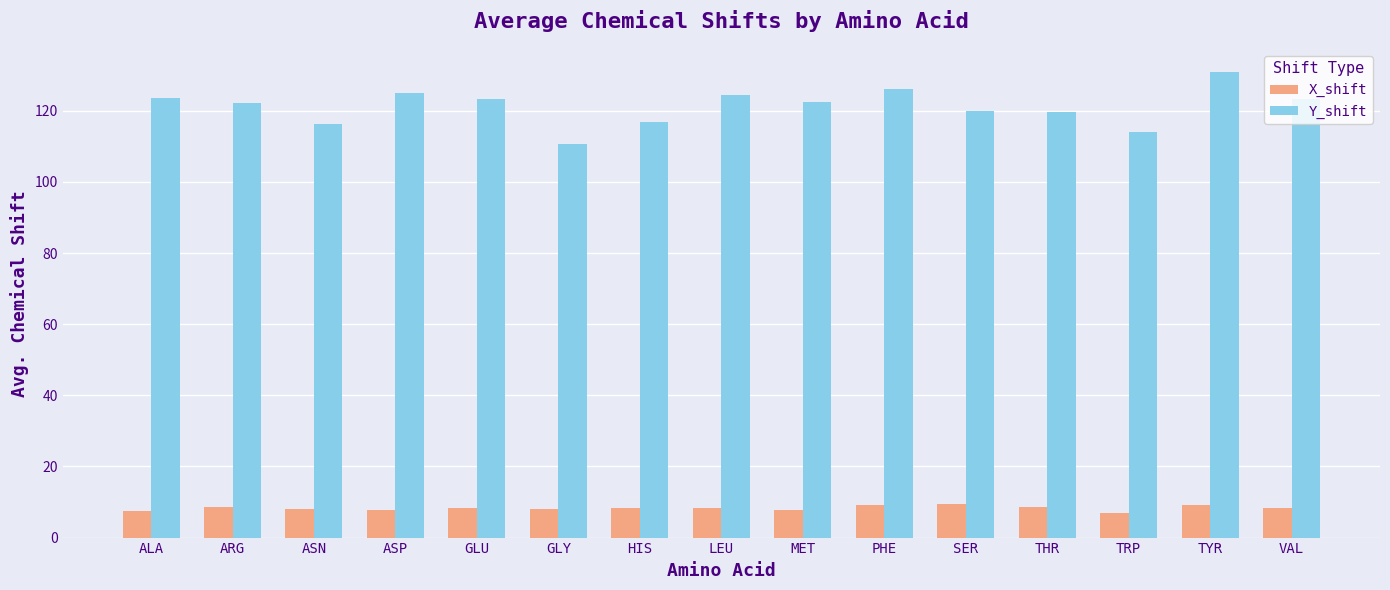

Count the number of categories in the chart.

15